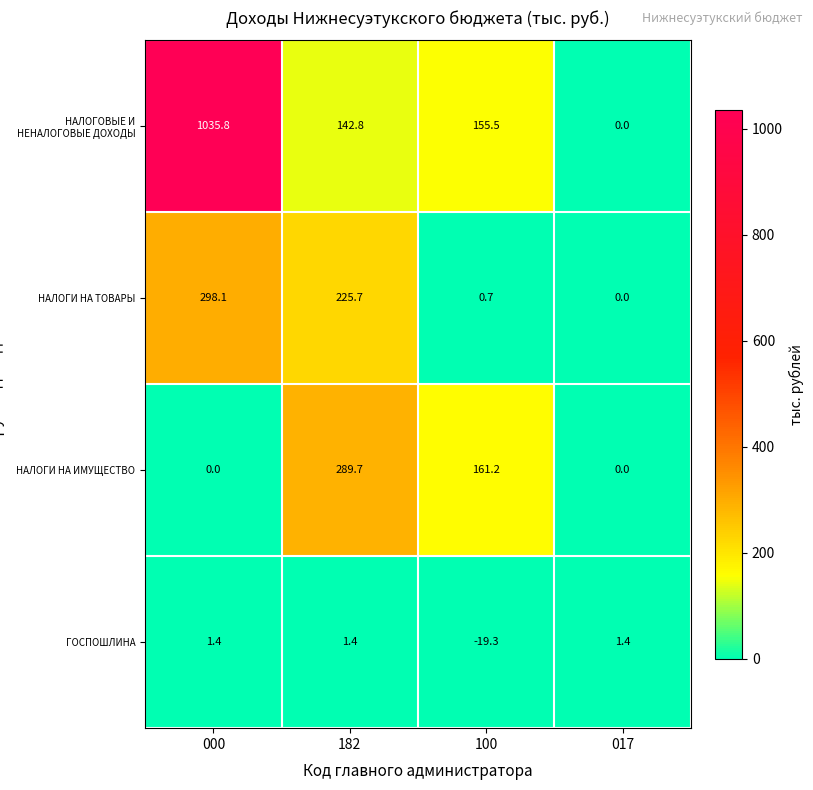

Reading right to left, list all the values displayed in this chart.

НАЛОГОВЫЕ И НЕНАЛОГОВЫЕ ДОХОДЫ: 0.0	155.5	142.8	1035.8
НАЛОГИ НА ТОВАРЫ: 0.0	0.7	225.7	298.1
НАЛОГИ НА ИМУЩЕСТВО: 0.0	161.2	289.7	0.0
ГОСПОШЛИНА: 1.4	-19.3	1.4	1.4